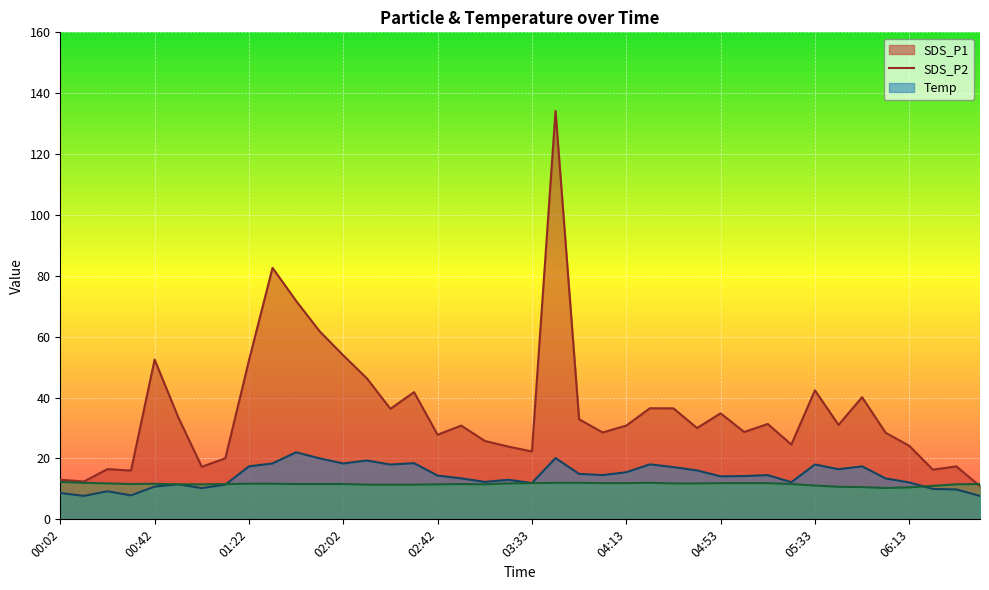

What is the label of the 36th point from the right?

00:42